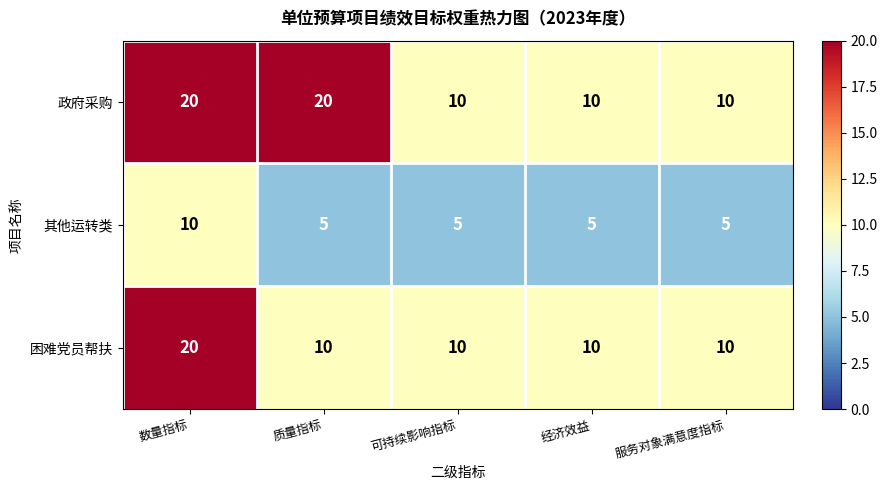

Between 质量指标 and 可持续影响指标, which series saw the biggest shift?

政府采购